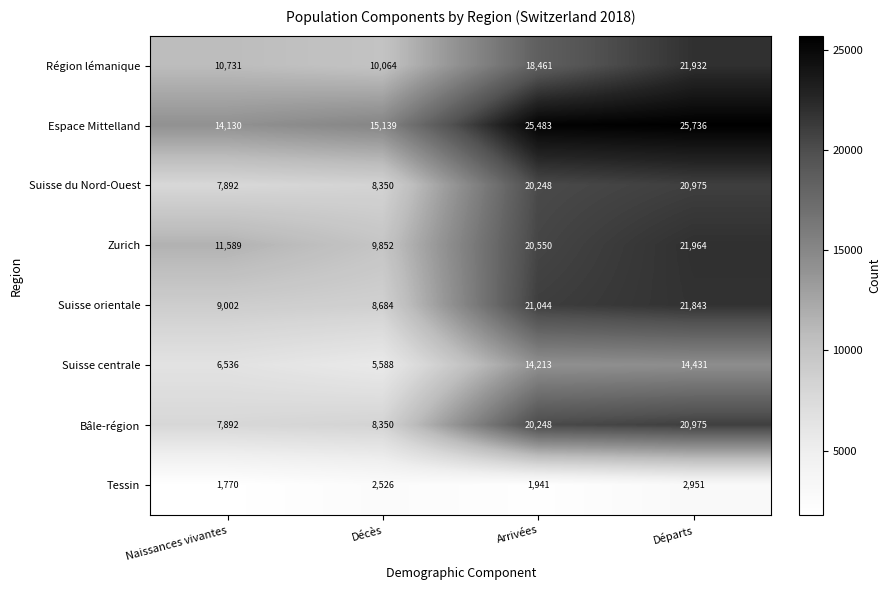

Rank the categories by Espace Mittelland value from highest to lowest.

Départs, Arrivées, Décès, Naissances vivantes